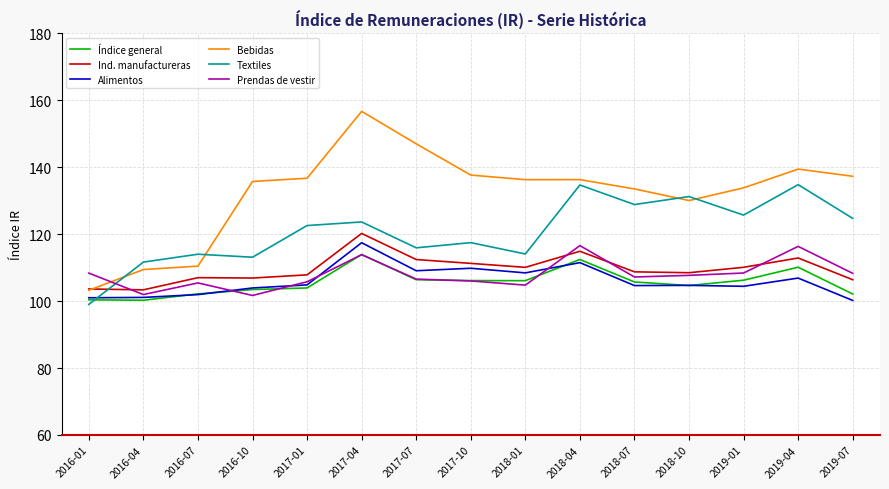

At which label does Textiles reach its minimum?

2016-01